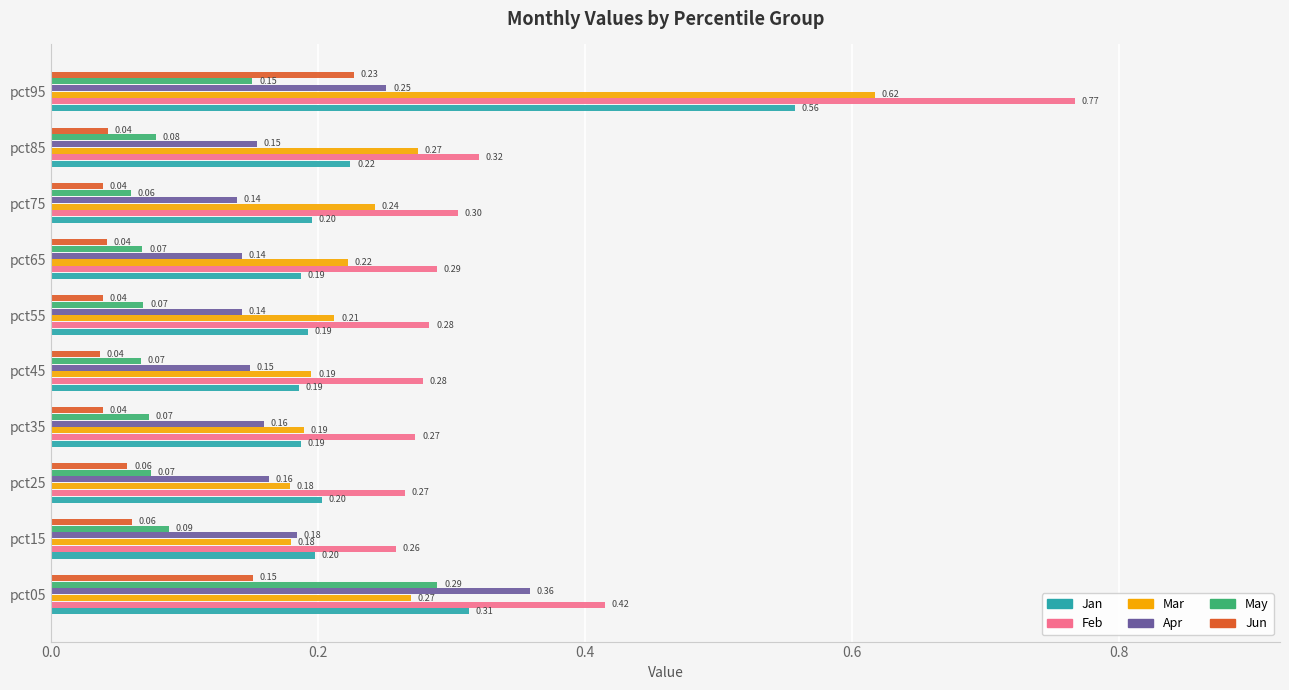

What are all the series names shown in the legend?

Jan, Feb, Mar, Apr, May, Jun